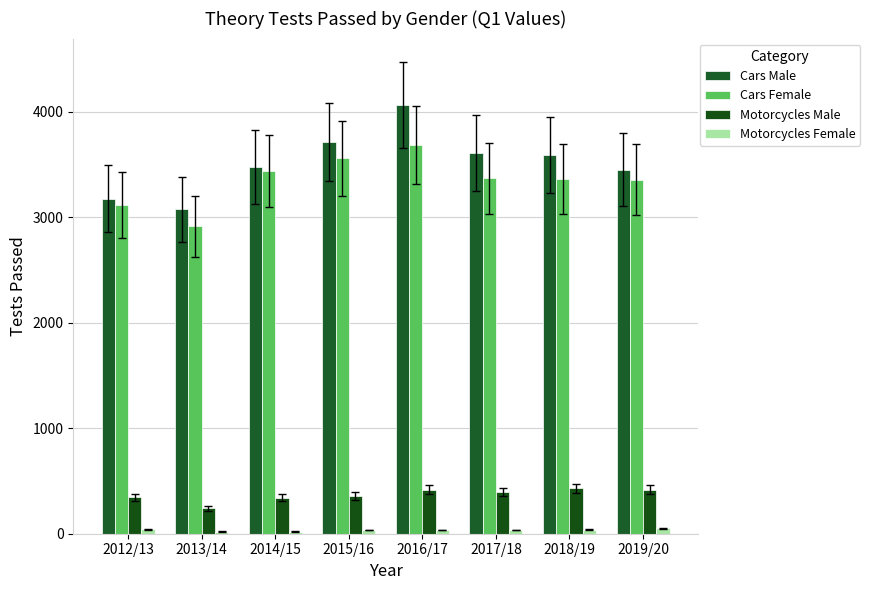

At which label does Cars Male reach its minimum?

2013/14